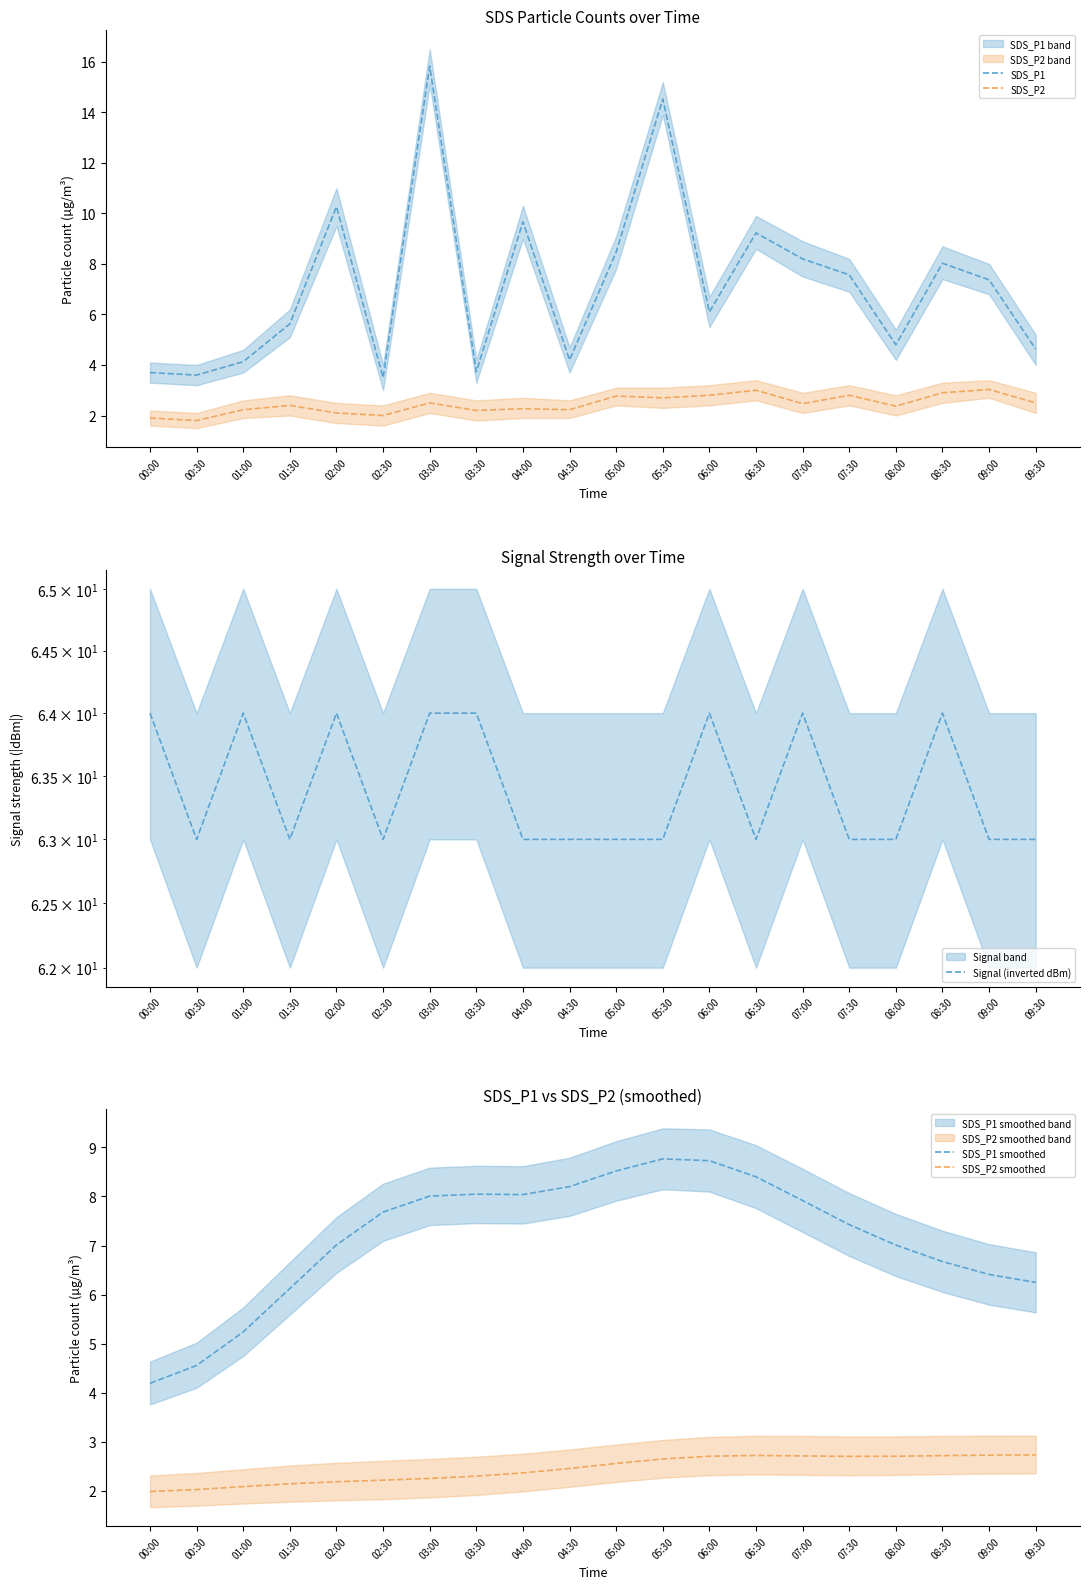

What is the maximum value for SDS_P1?

15.8